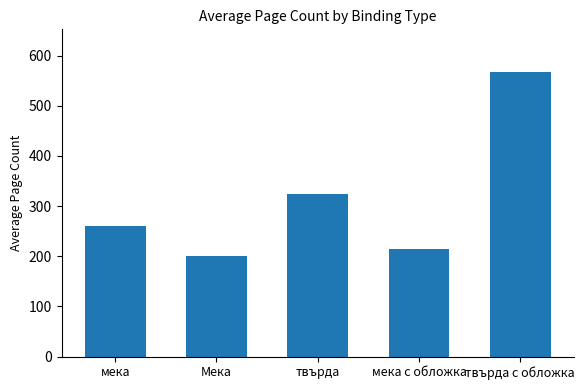

Is it true that the value at мека is 167.6?

False